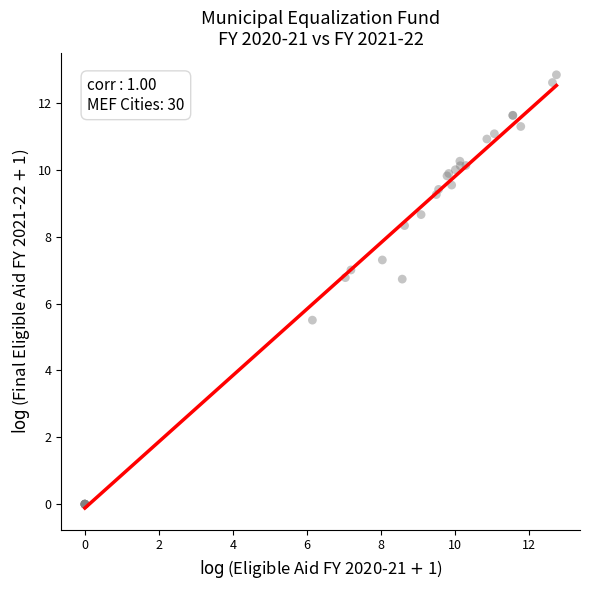

What Y value in the scatter plot is closest to 6?

5.5